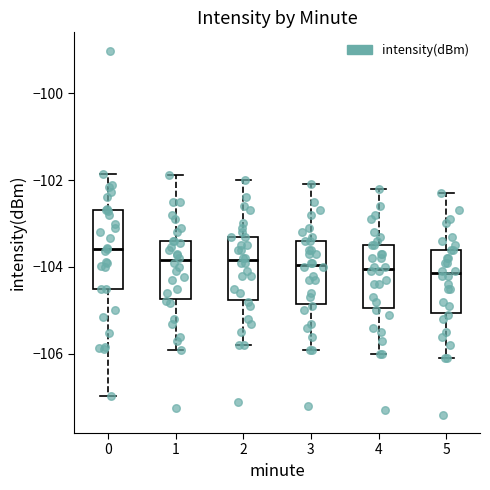

Where does the lower whisker of the box at x = 3 end on the y-axis? The values are not printed on the chart, so give them approximately, as read against the axis.

-105.8